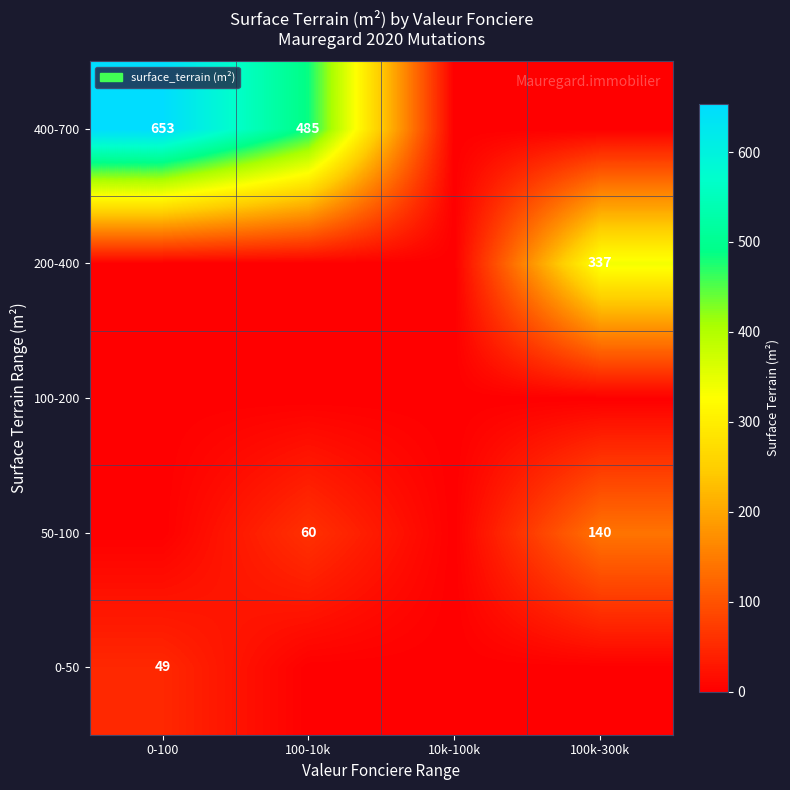

What is the difference between the 400-700 values at 0-100 and 100-10k?

168